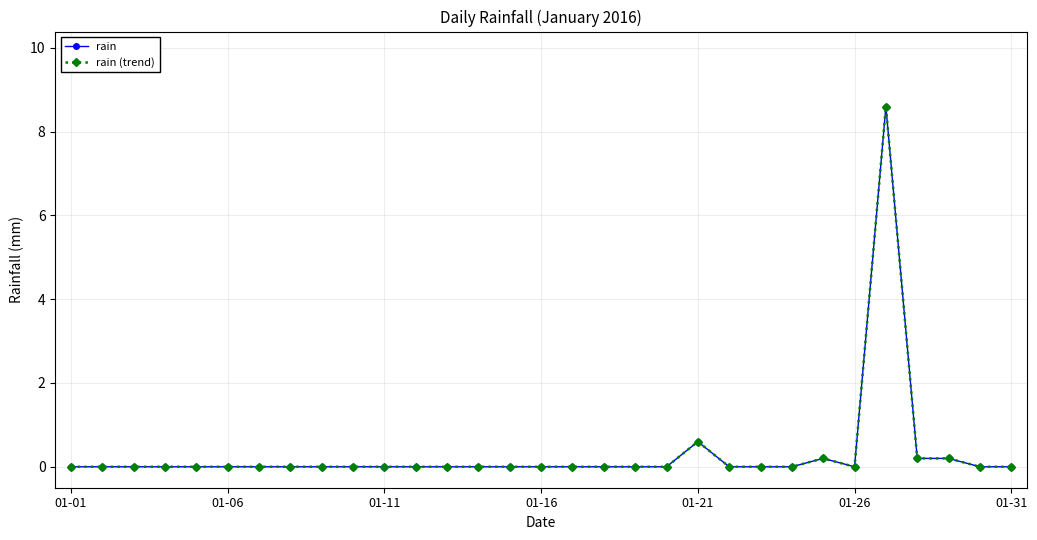

True or false: rain (trend) and rain intersect in this chart.

False